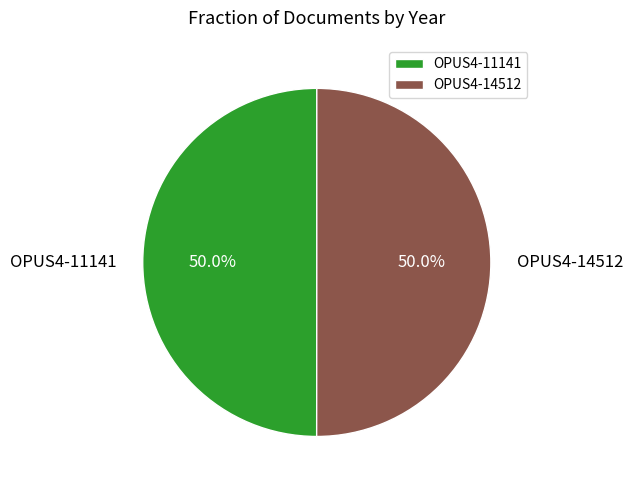

What portion of the pie excludes OPUS4-14512?

50.0%